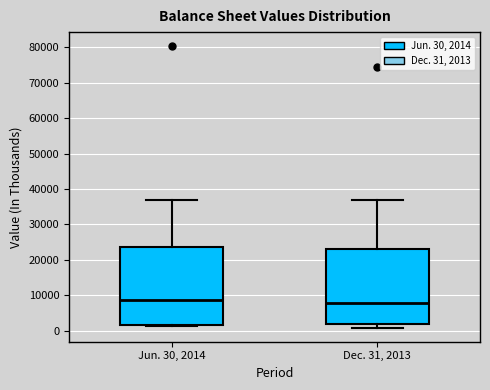

Reading left to right, read every box against the y-axis: the position of its median line, the range the box covers, and the ends of its whiskers. The values are not printed on the chart, so give them approximately, as read against the axis.

Jun. 30, 2014: median 9000, box 2000 to 24000, whiskers 1000 to 37000
Dec. 31, 2013: median 8000, box 2000 to 23000, whiskers 1000 to 37000